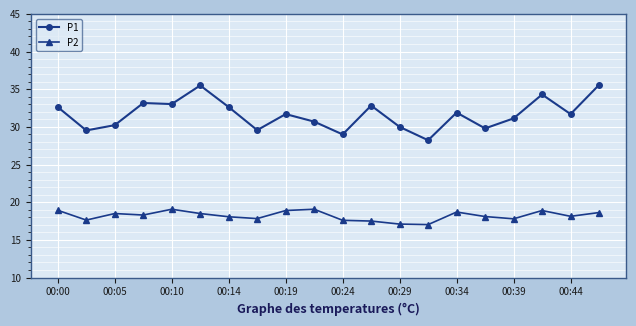

How many lines are shown in the chart?

2